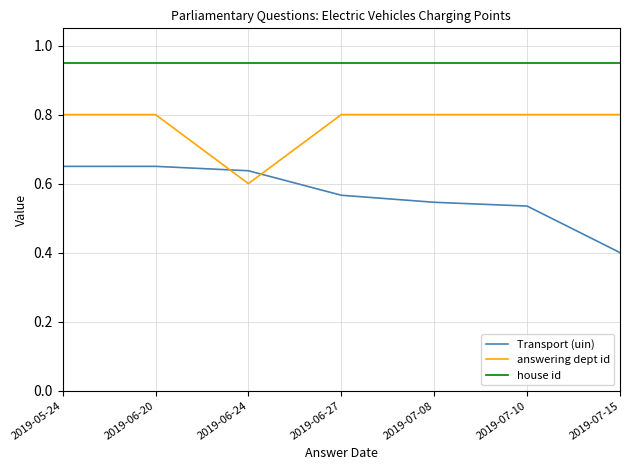

List the series in order of their peak value, highest first.

house id, answering dept id, Transport (uin)